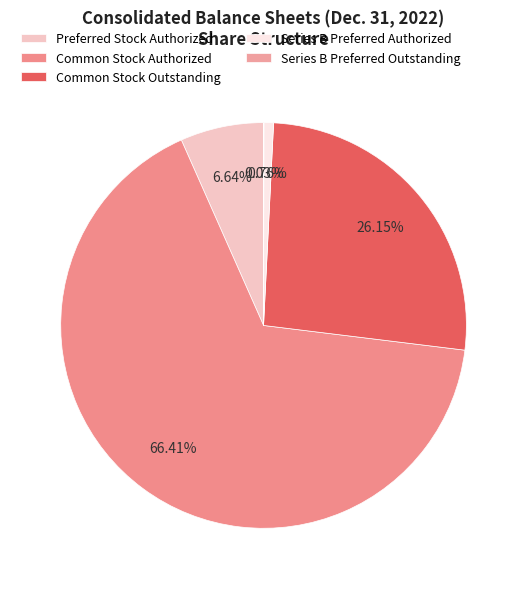

True or false: Series B Preferred Outstanding accounts for 1% of the total.

False